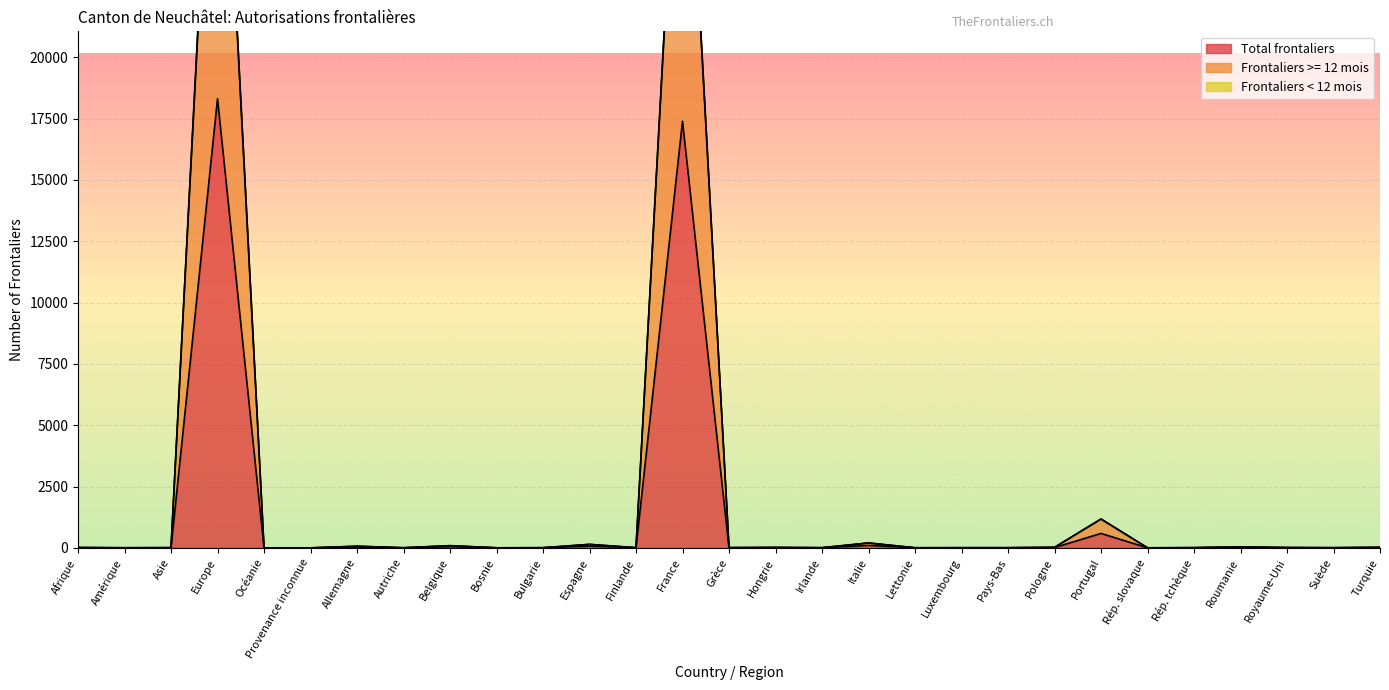

Is it true that Frontaliers >= 12 mois equals 56586 at France?

False